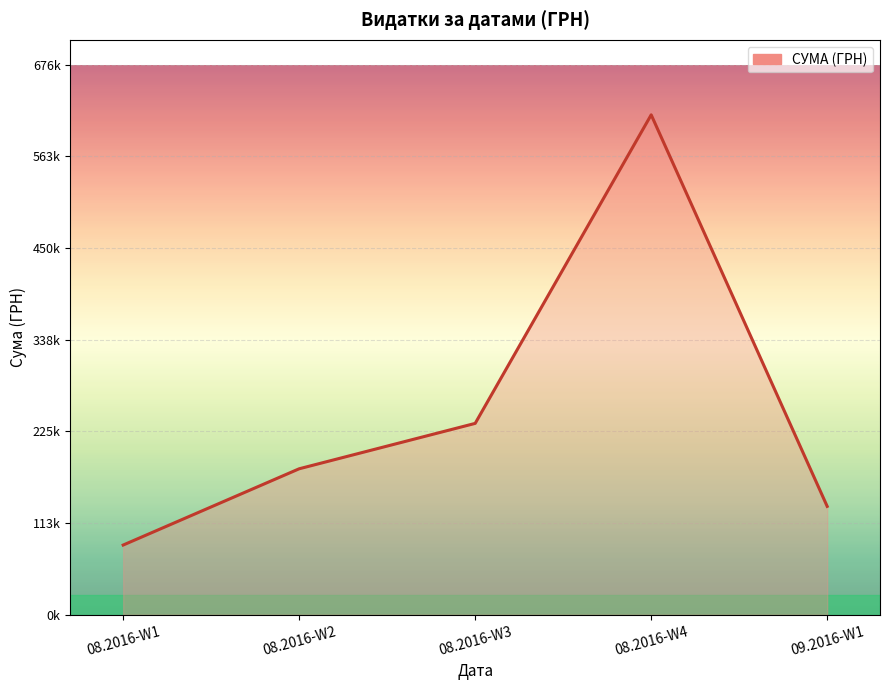

Does the chart display data point markers on the line(s)?

No